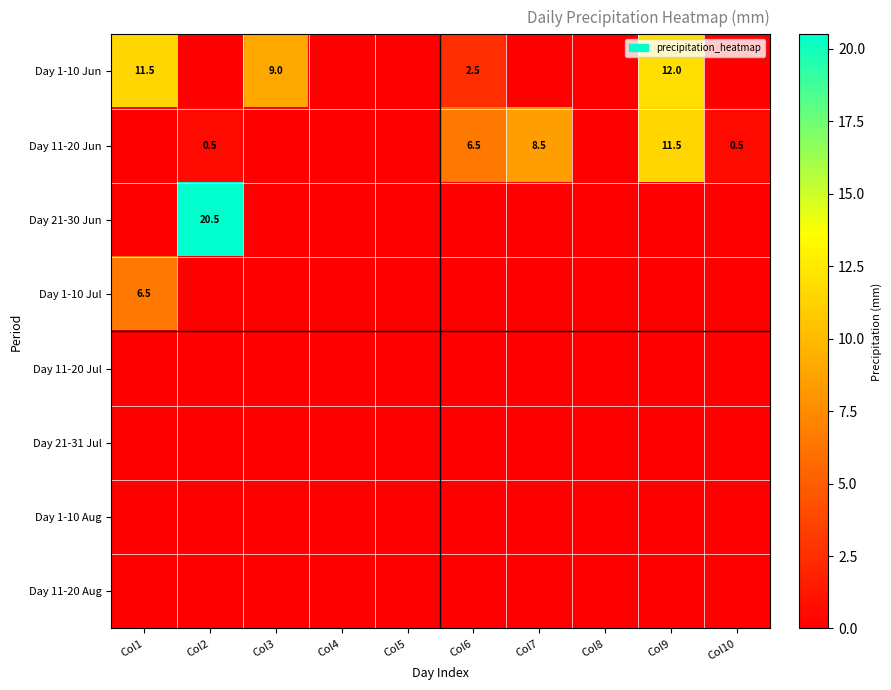

How many categories are shown in the chart?

10